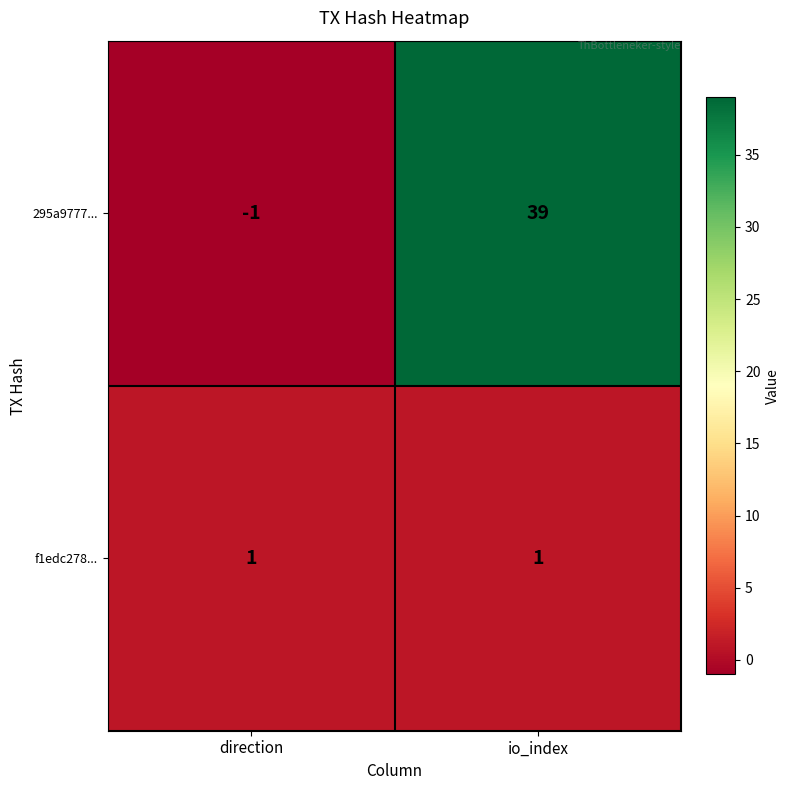

What is the sum of the 295a9777... values at direction and io_index?

38